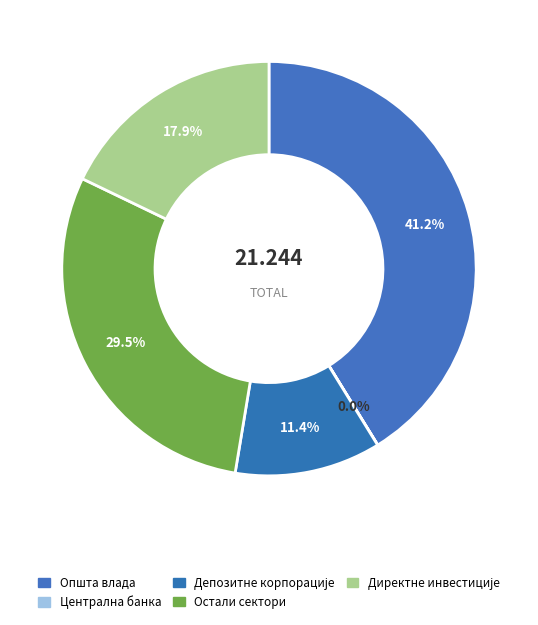

Which has a higher value, Остали сектори or Општа влада?

Општа влада